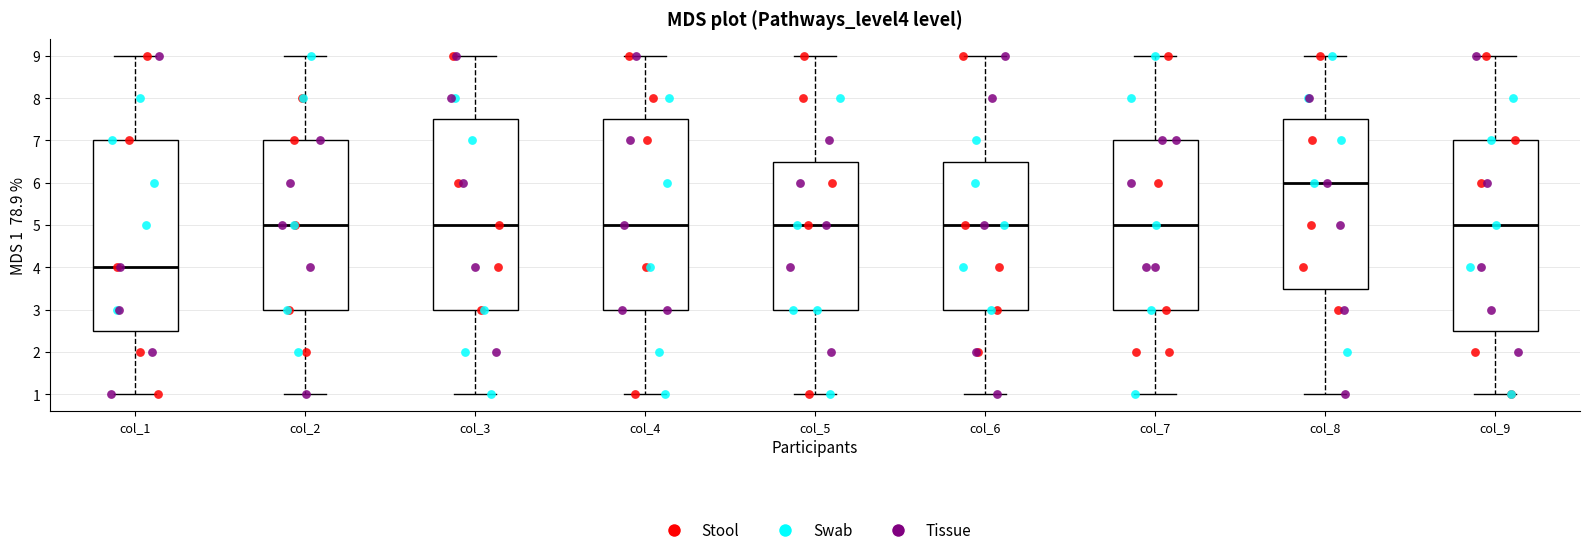

Where does the lower whisker of the box for col_5 end on the y-axis? The values are not printed on the chart, so give them approximately, as read against the axis.

1.0